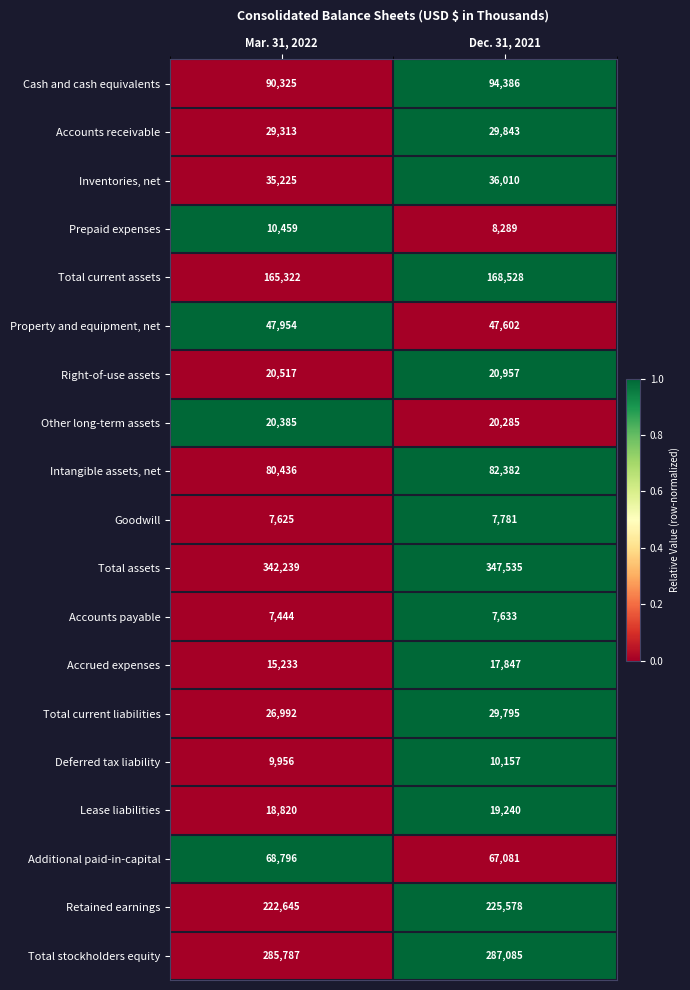

What is the total value across all series at Dec. 31, 2021?

1528014